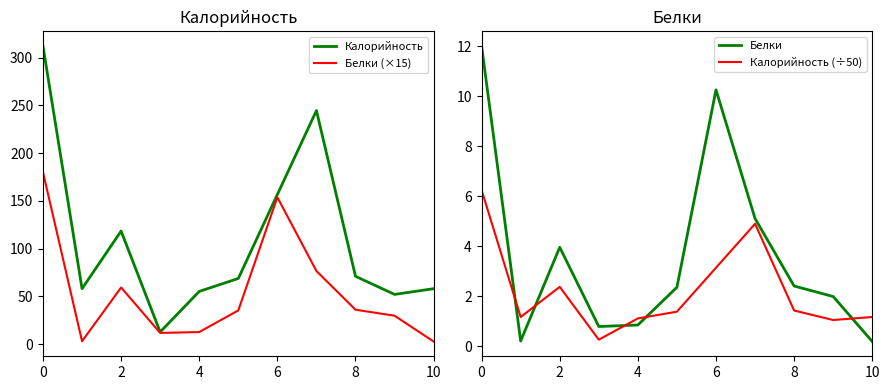

How many interior local peaks does the Калорийность series have?

2